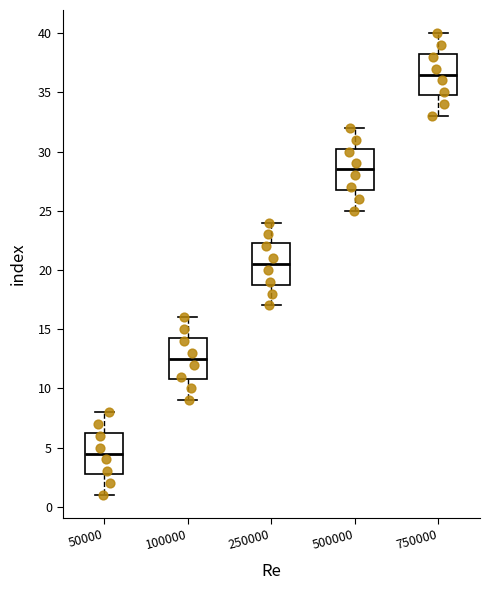

Where is the lower edge of the box at x = 50000 on the y-axis? The values are not printed on the chart, so give them approximately, as read against the axis.

3.0